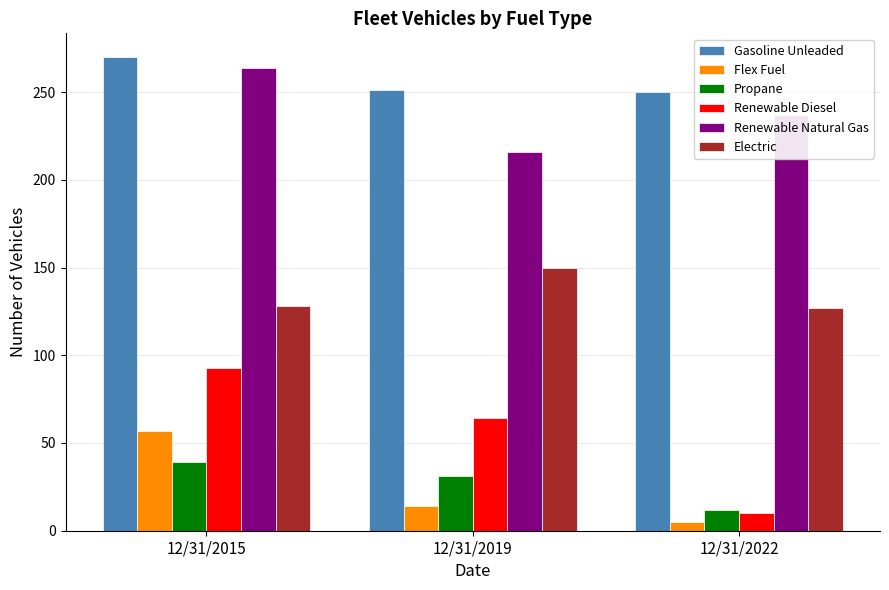

Is it true that Gasoline Unleaded equals 250 at 12/31/2022?

True